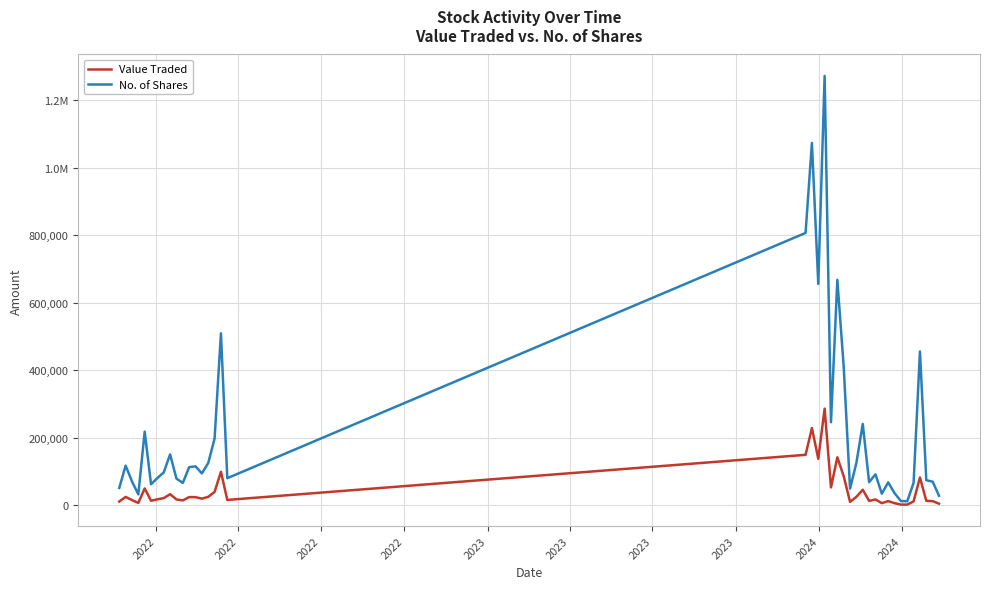

What are all the series names shown in the legend?

Value Traded, No. of Shares